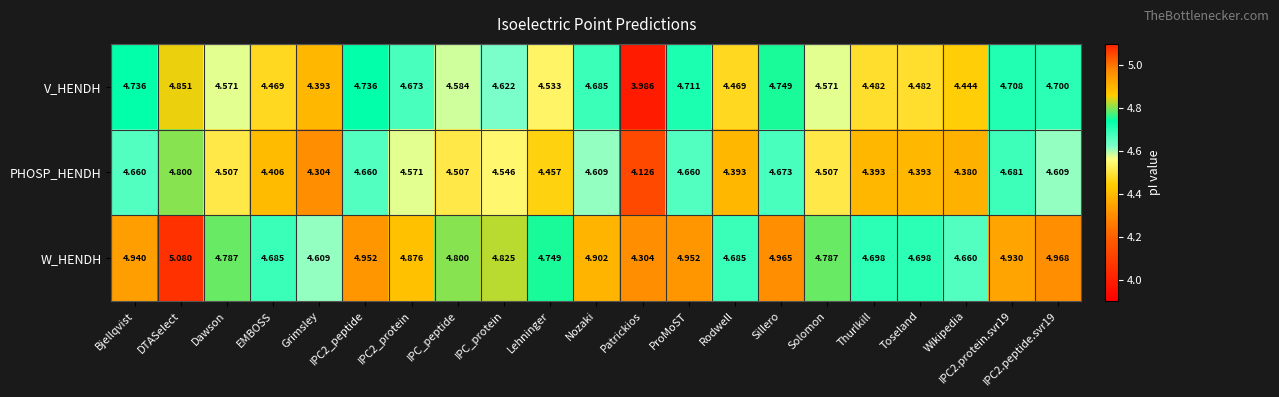

Rank the series by their maximum value, from highest to lowest.

W_HENDH, V_HENDH, PHOSP_HENDH